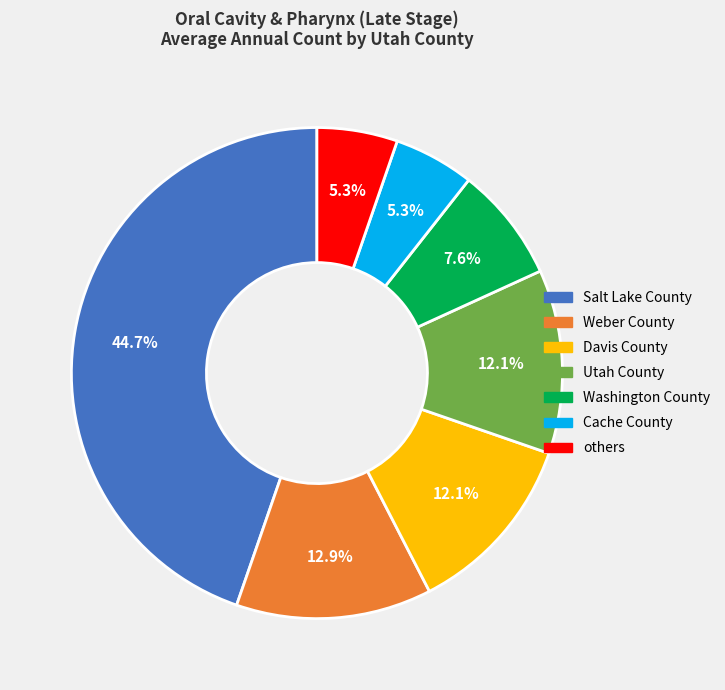

Approximately how many times larger is the value at Weber County compared to Utah County?

1.1